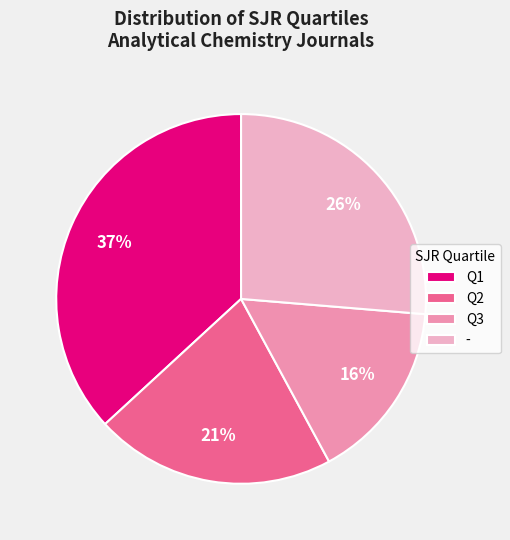

Is it true that Q3 is 16% of the pie?

True